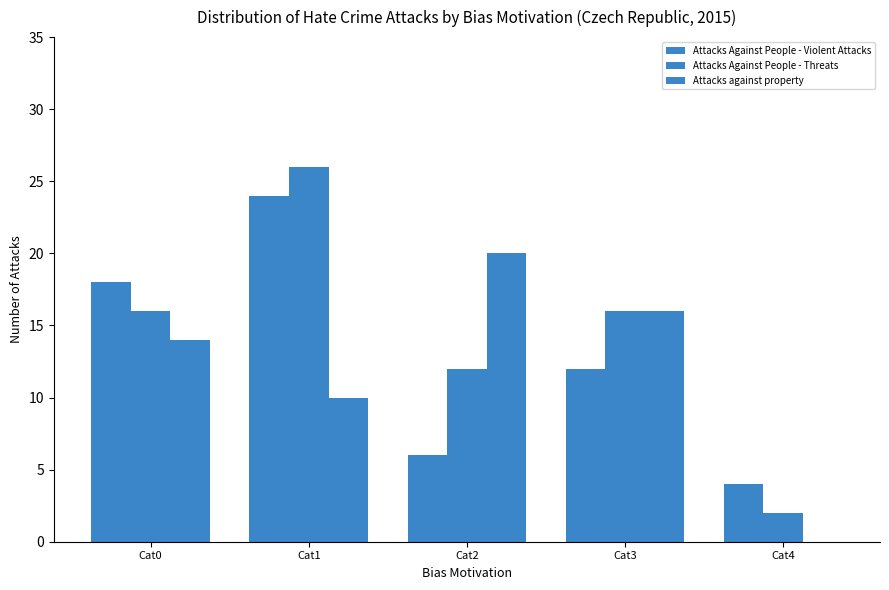

Count the number of categories in the chart.

5